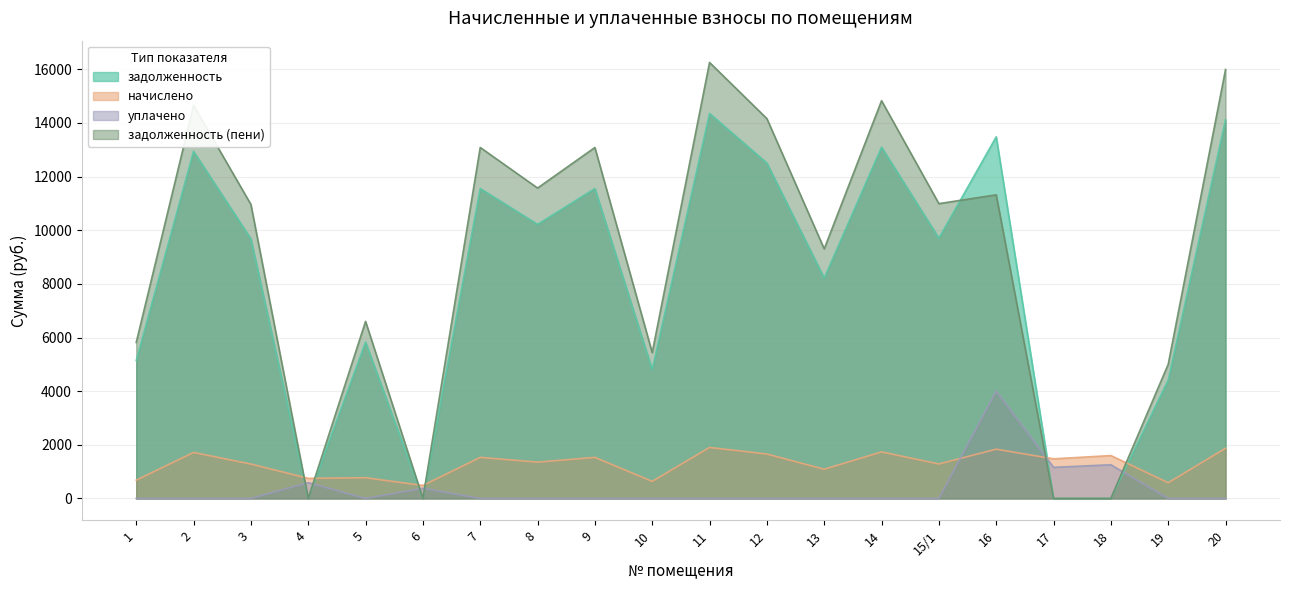

Where do задолженность and уплачено first cross each other?

3 and 4